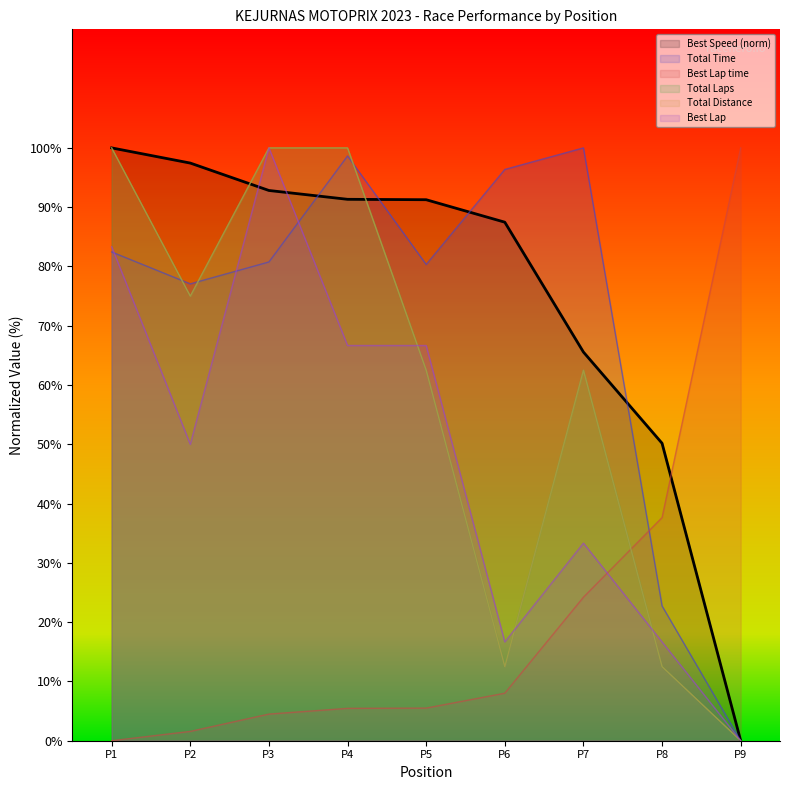

At how many categories does at least one series exceed 57?

8